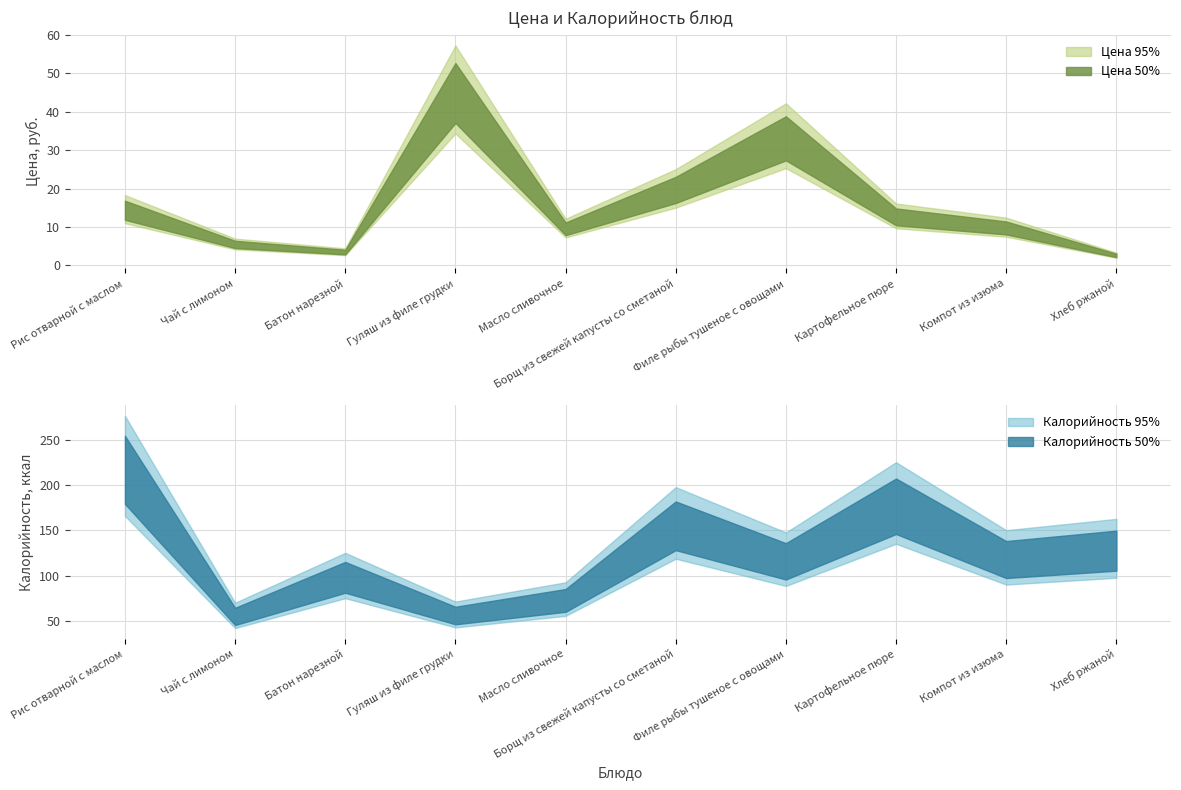

True or false: Цена (50%) and Калорийность (50%) intersect in this chart.

False